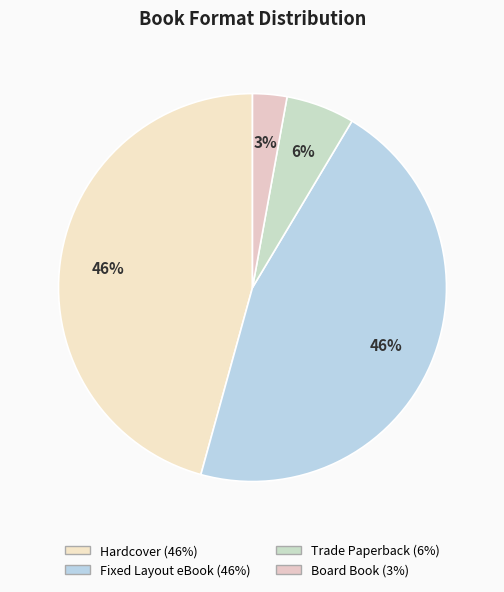

What percentage is the Fixed Layout eBook slice, to the nearest percent?

46%